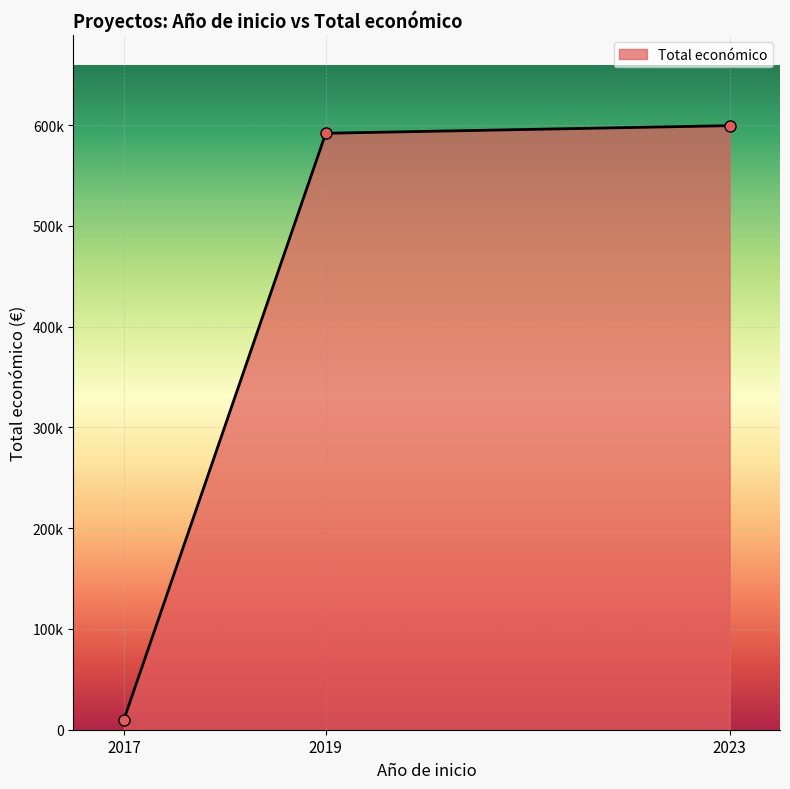

Does the chart have visible grid lines?

Yes